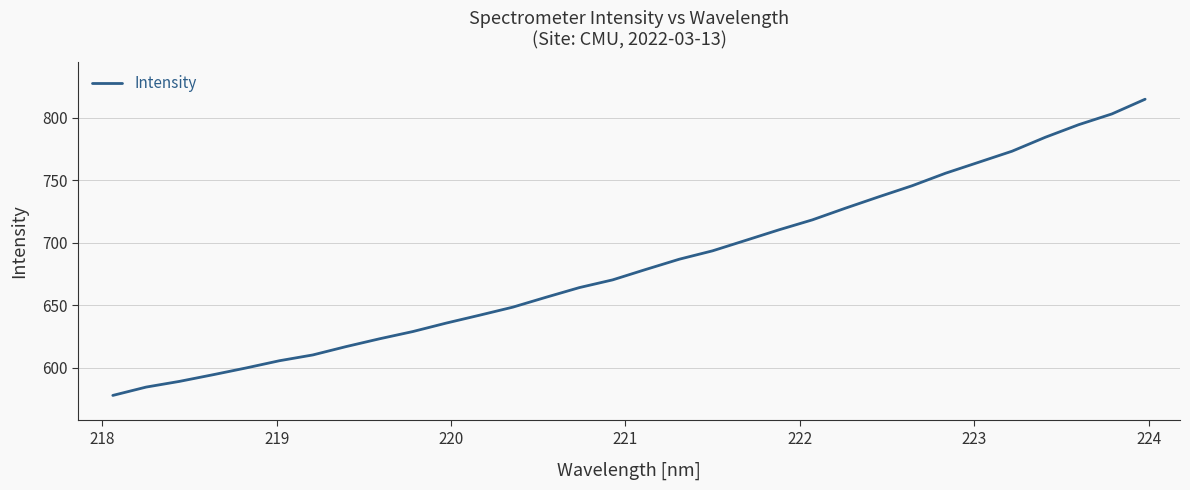

What is the minimum value shown in the chart?

578.0